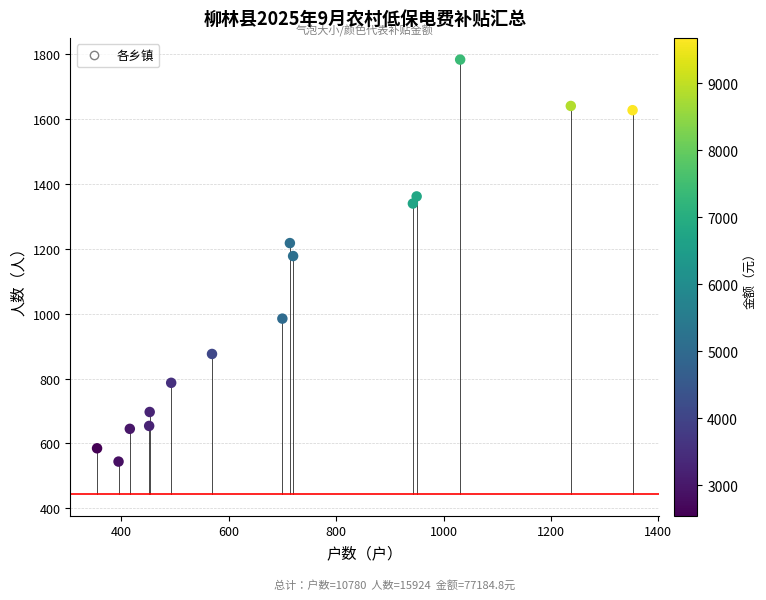

What is the range of Y values (max minus min)?

1240